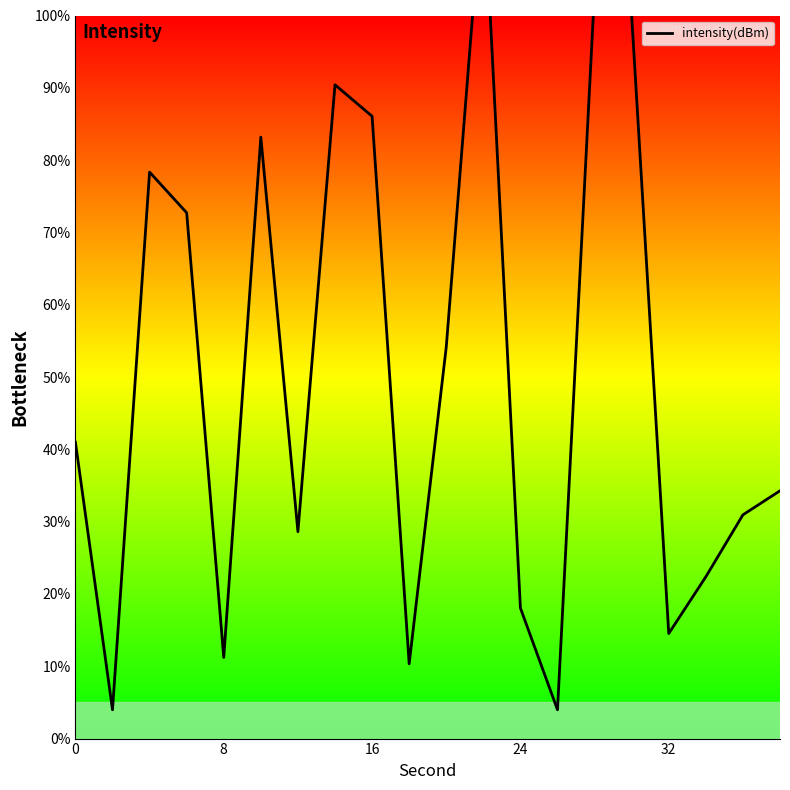

Is this an area chart (filled region under the line)?

No